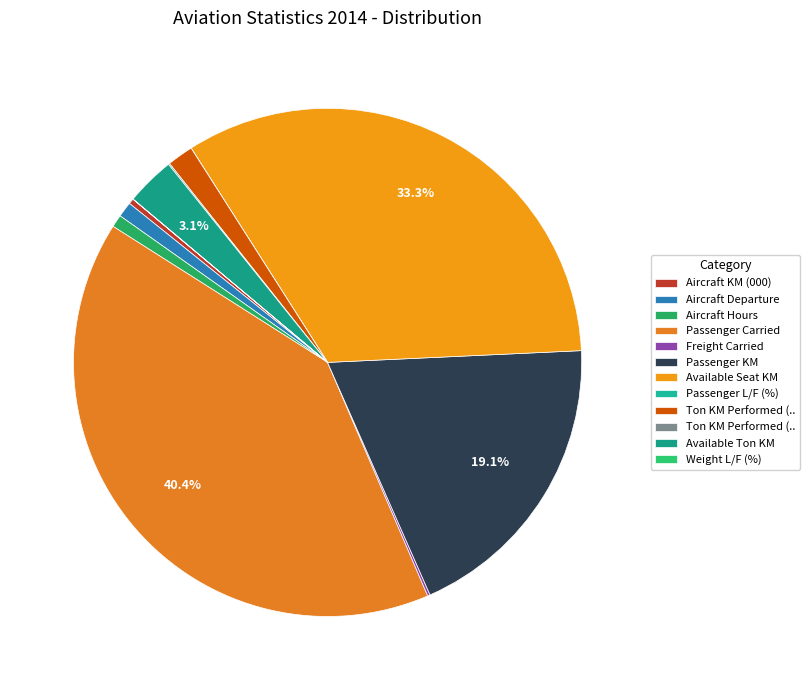

Rank the categories by value from highest to lowest.

Passenger Carried, Available Seat KM, Passenger KM, Available Ton KM, Ton KM Performed (Passenger), Aircraft Departure, Aircraft Hours, Aircraft KM (000), Freight Carried, Ton KM Performed (Freight), Passenger L/F (%), Weight L/F (%)